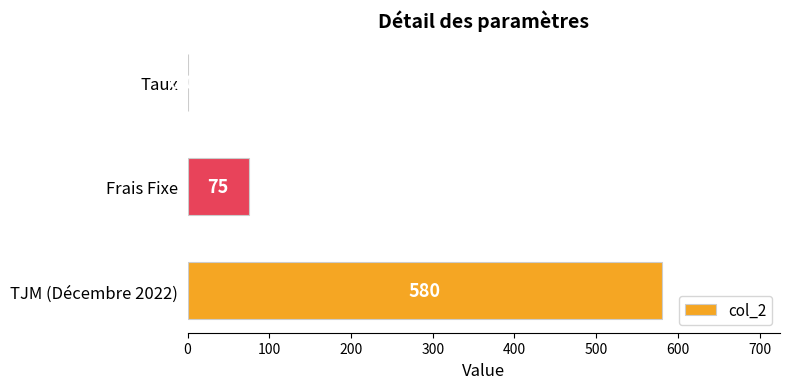

Where is the data nearest to the value 290?

Frais Fixe